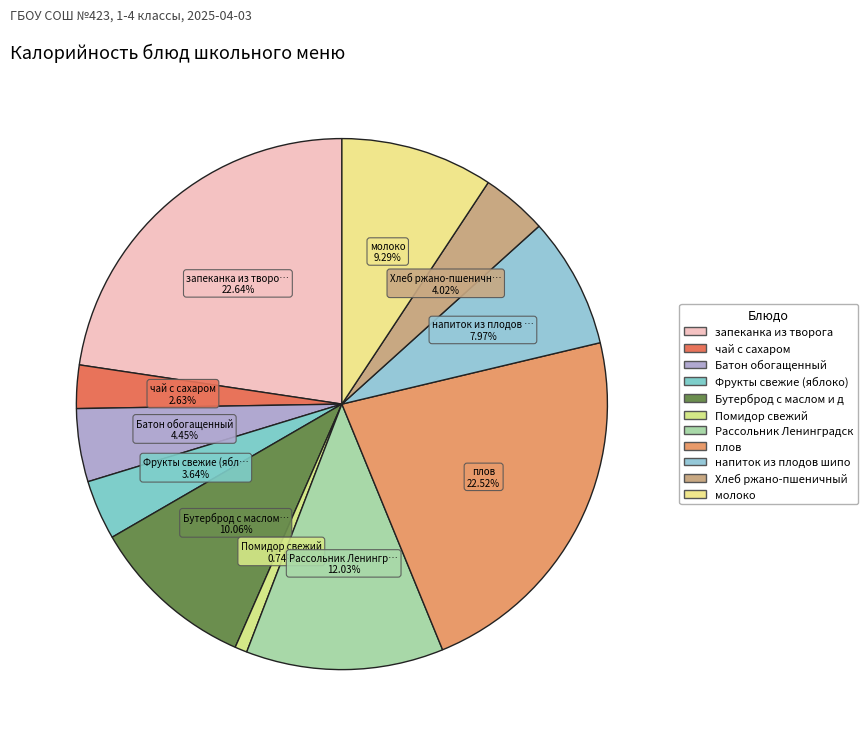

How many slices are in this pie chart?

11